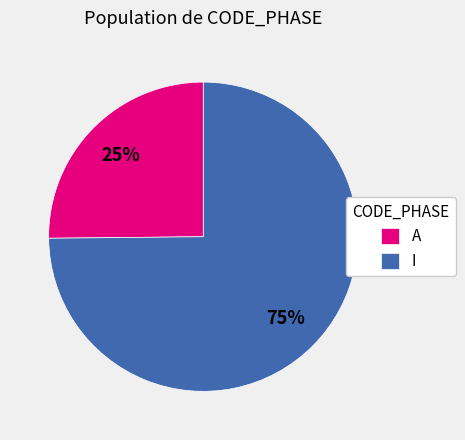

Is there any slice that represents more than half of the pie?

Yes